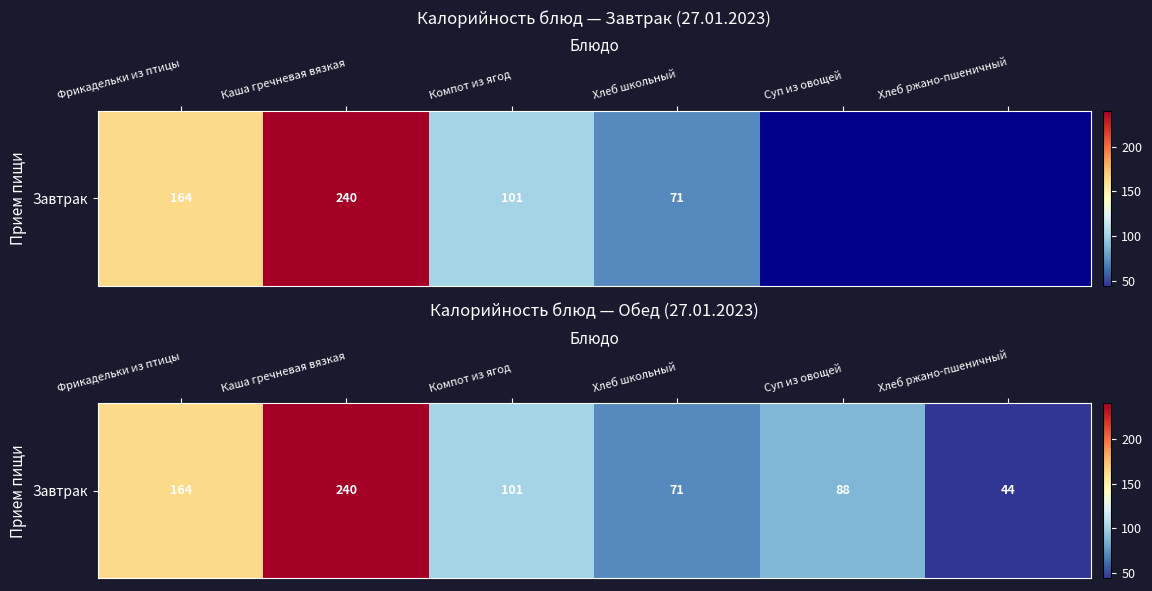

Reading left to right, transcribe all the data shown in this chart.

Фрикадельки из птицы=164	Каша гречневая вязкая=240	Компот из ягод=101	Хлеб школьный=71	Суп из овощей=88	Хлеб ржано-пшеничный=44